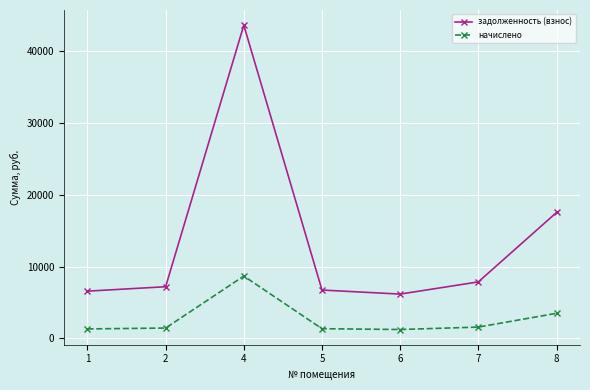

Does the chart display data point markers on the line(s)?

Yes